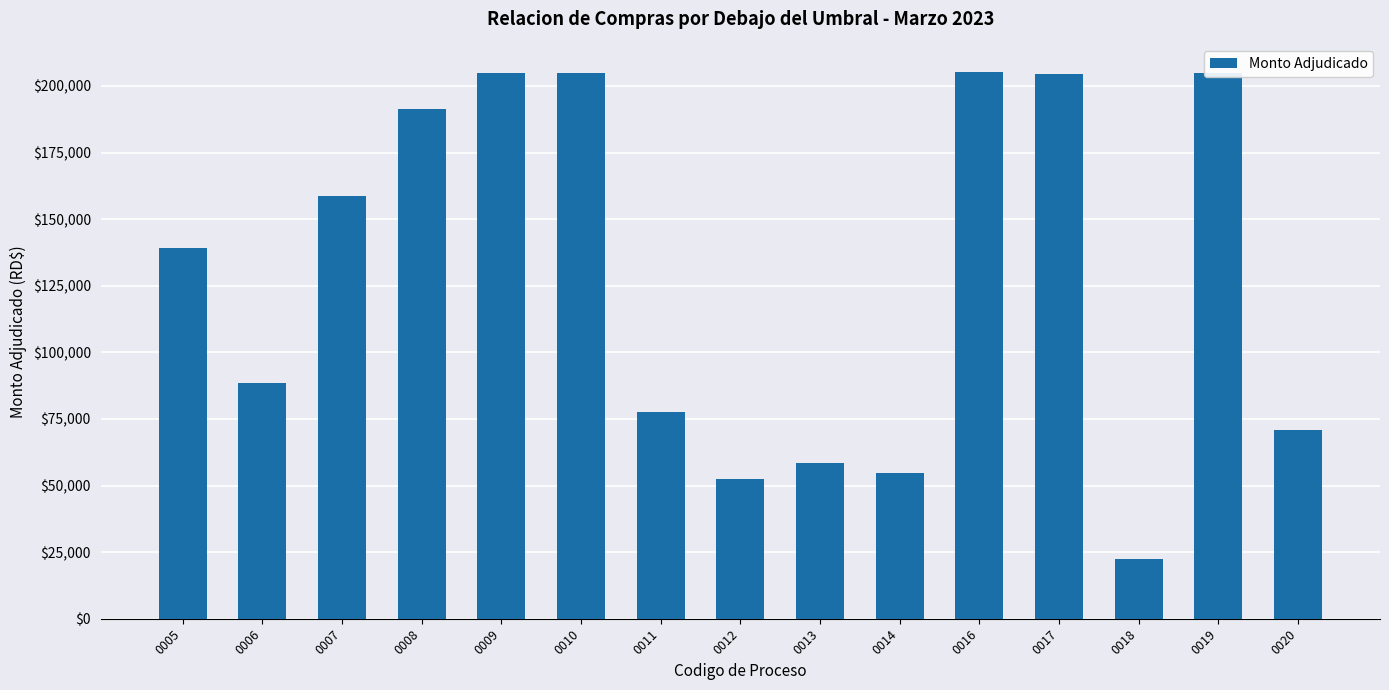

What is the sum of all values?

1939115.8